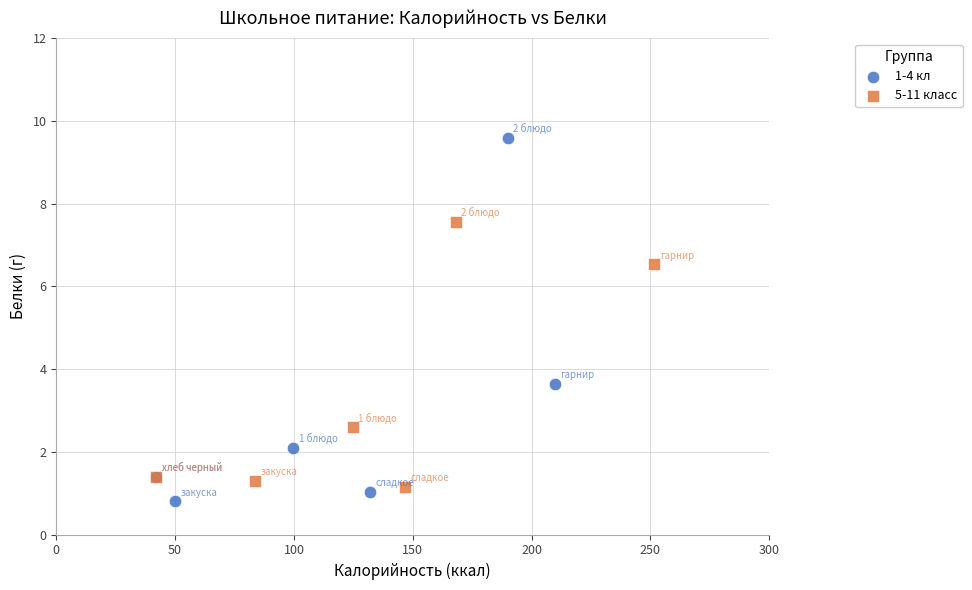

Which series reaches the maximum Y coordinate?

1-4 кл